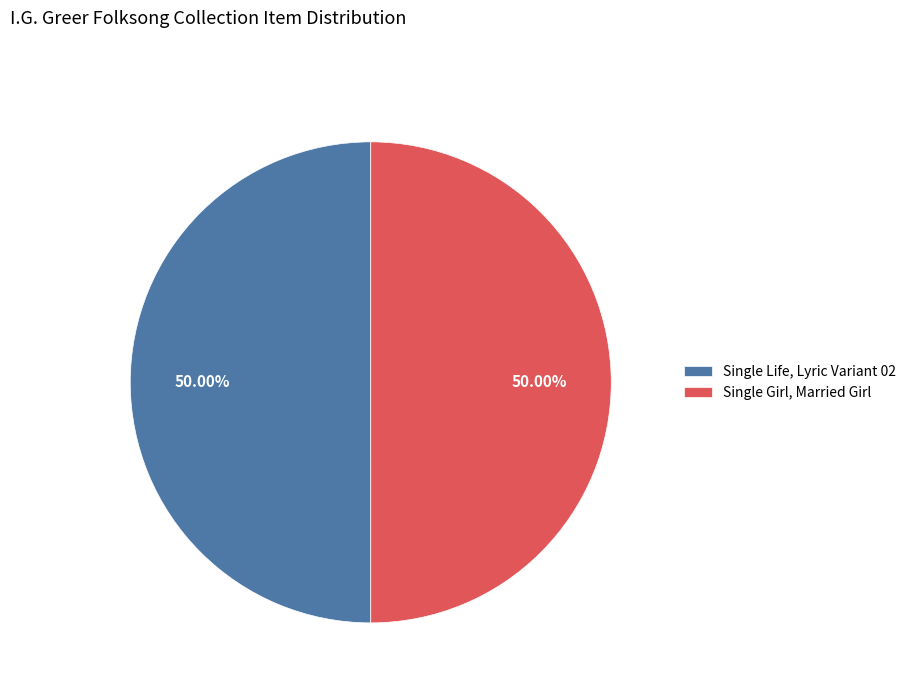

The Single Girl, Married Girl slice represents 50% of the pie. True or false?

True